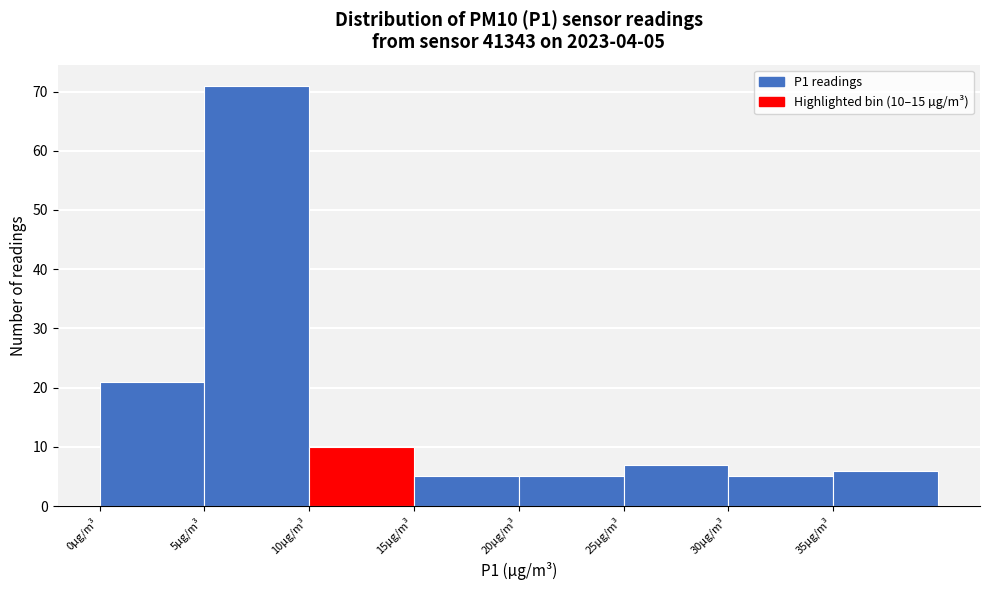

Over which range of the x-axis is the bar tallest?

5 to 10